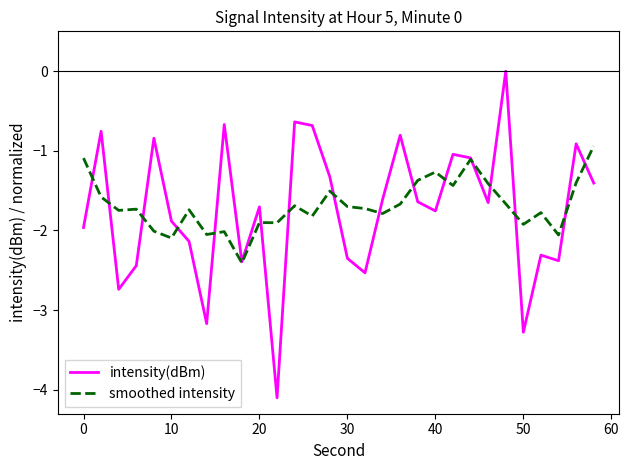

What is the highest value of the smoothed intensity series?

-0.9